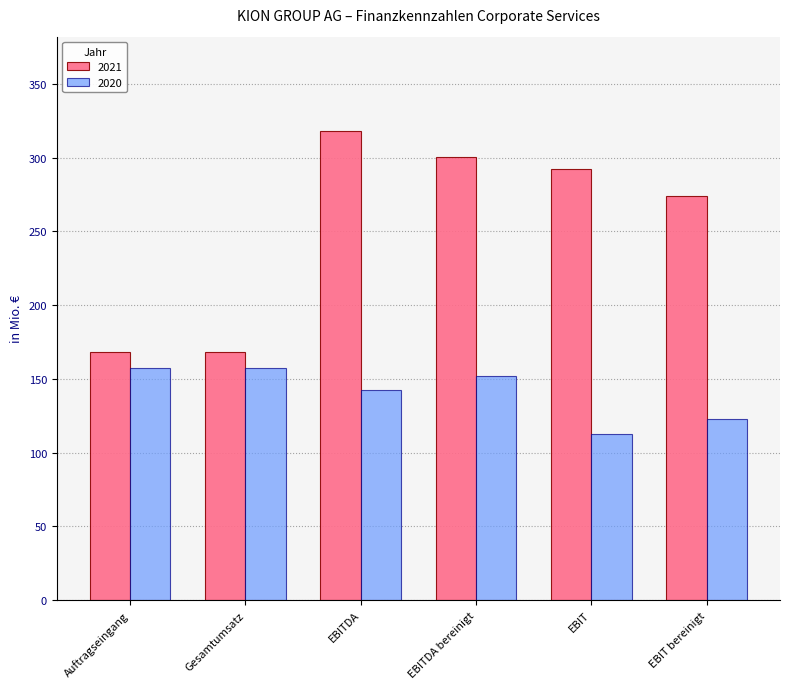

At EBIT bereinigt, list the series in order from largest to smallest.

2021, 2020